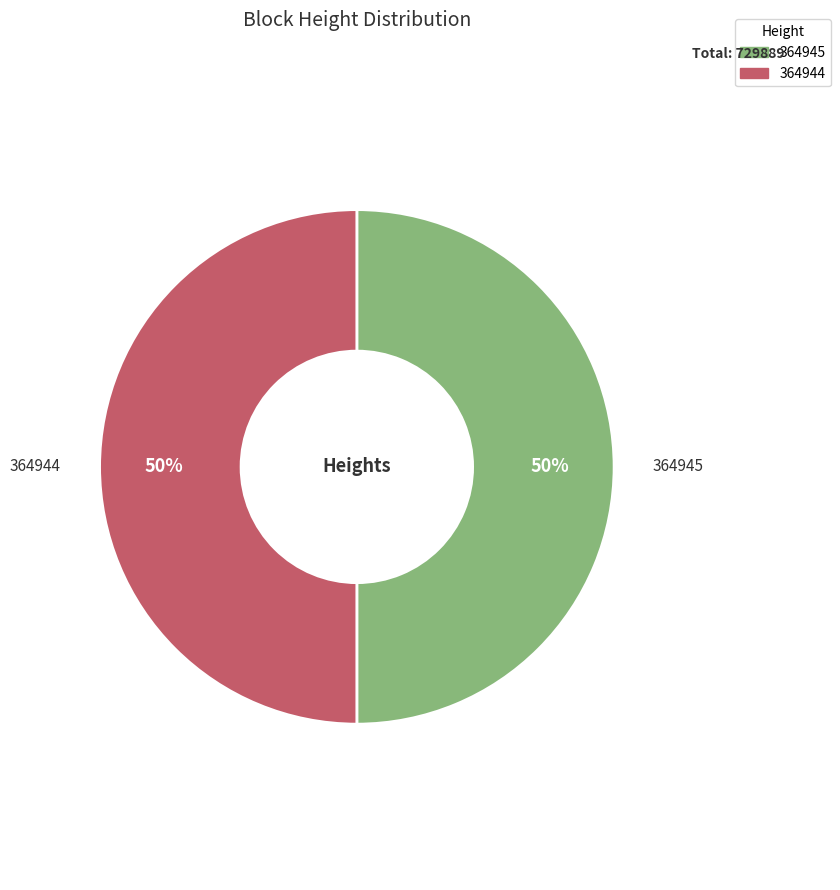

Is it true that 364944 is 50% of the pie?

True